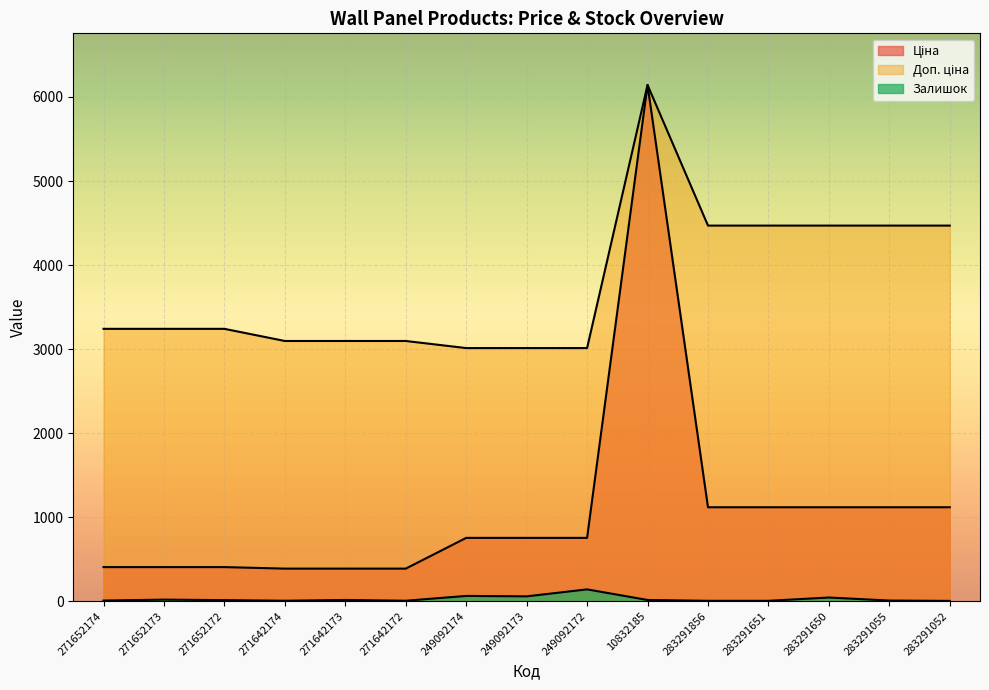

How many lines are shown in the chart?

3